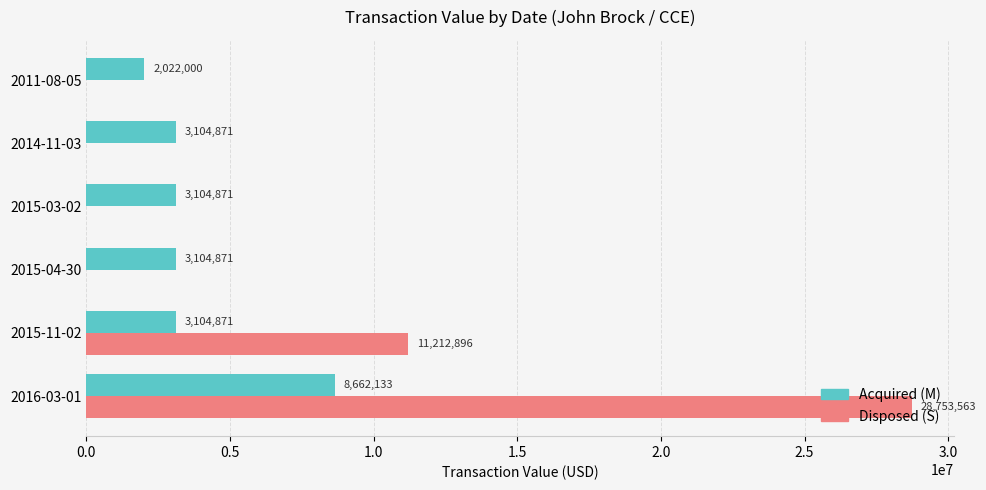

Which category has the highest value across all series?

2016-03-01